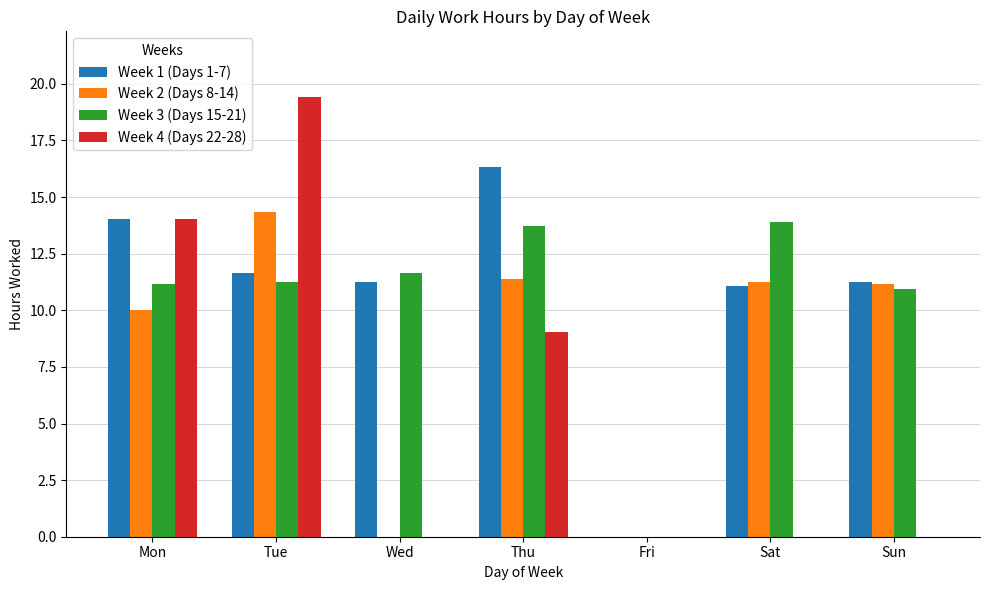

The value of Week 2 (Days 8-14) at Wed is 4.3. True or false?

False